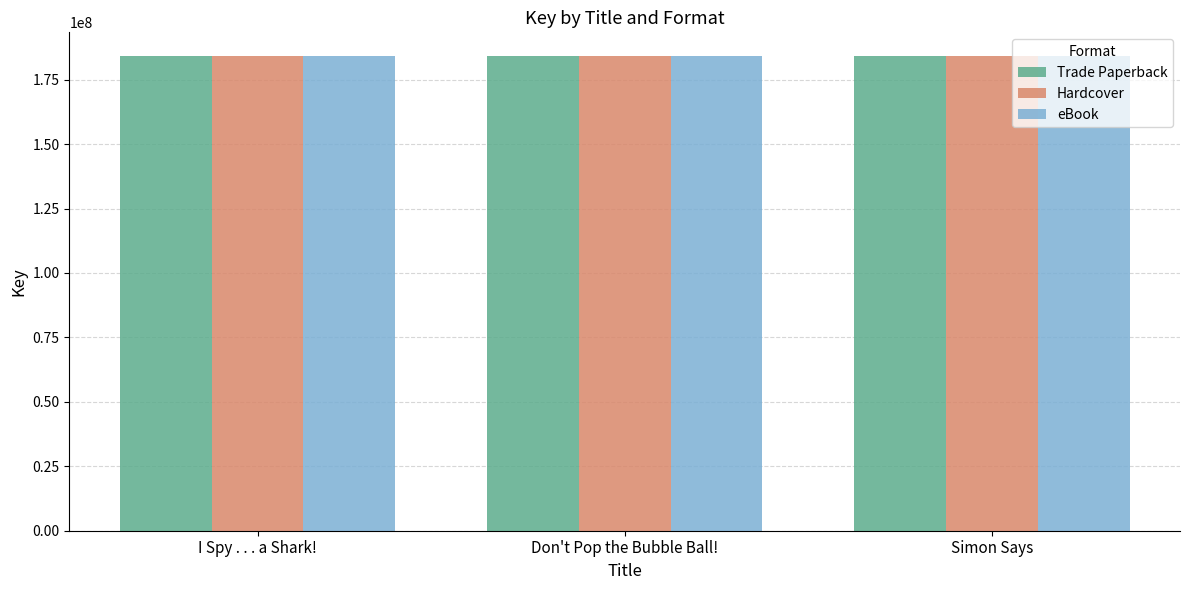

Is it true that eBook equals 184147148 at Simon Says?

True